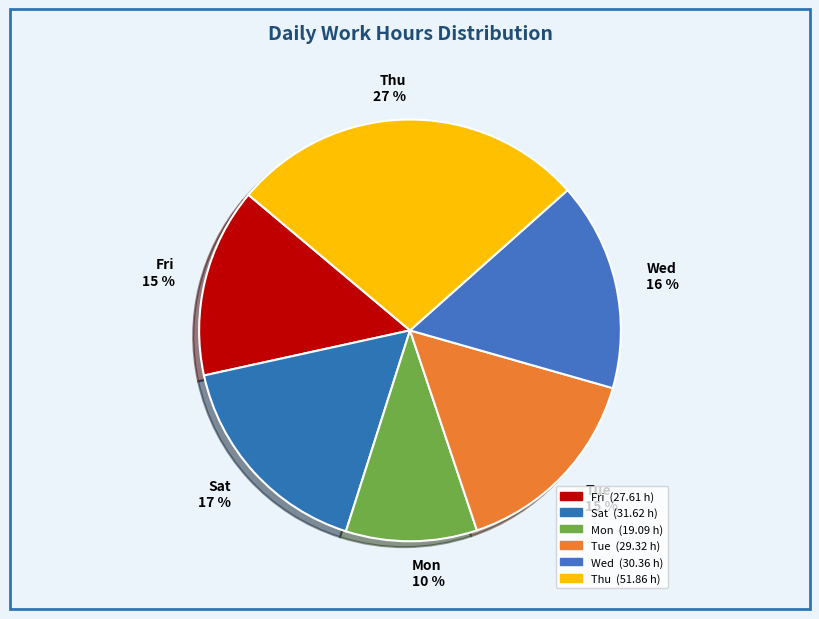

True or false: Wed 16 % accounts for 16% of the total.

True